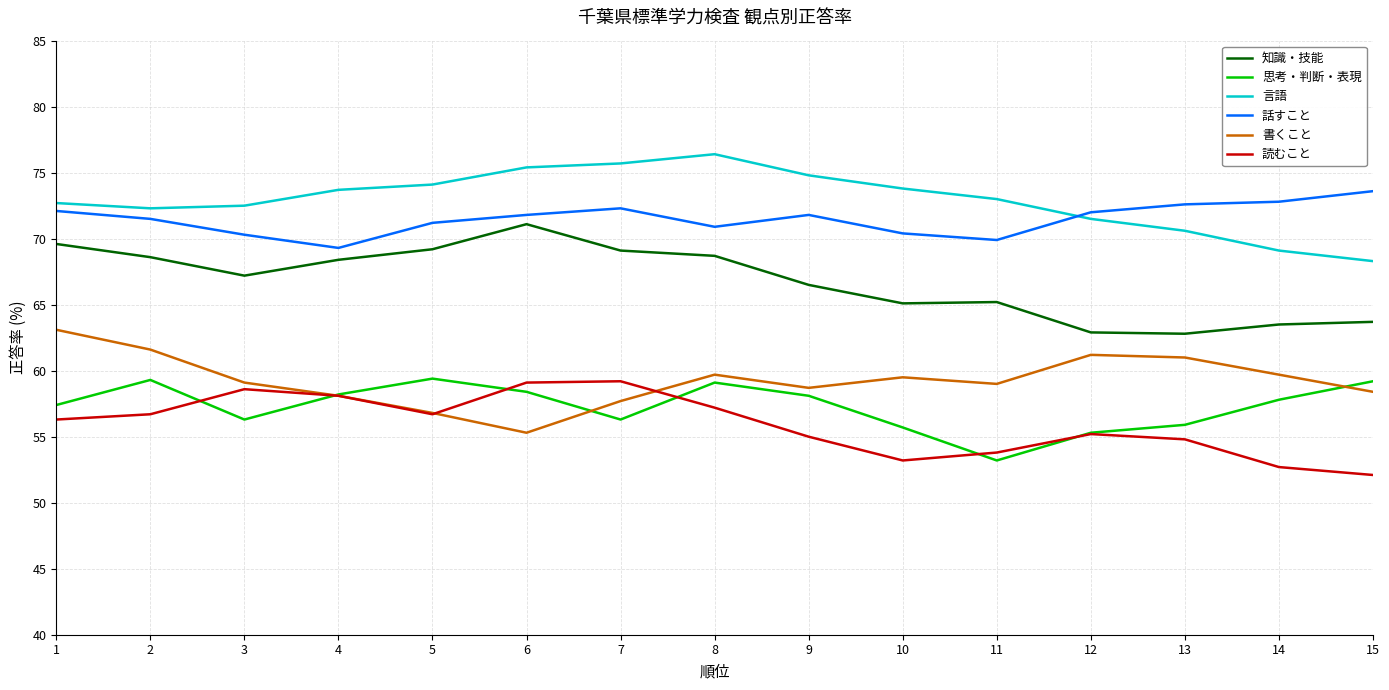

After their last crossing, which series has the higher values: 書くこと or 思考・判断・表現?

思考・判断・表現